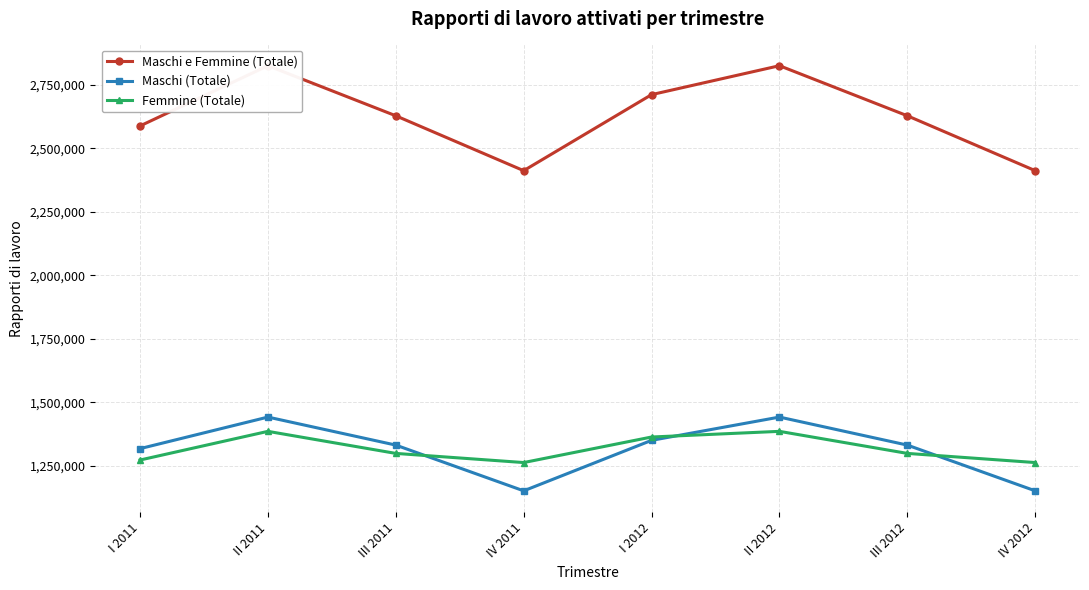

At which label does Maschi e Femmine (Totale) reach its minimum?

IV 2011